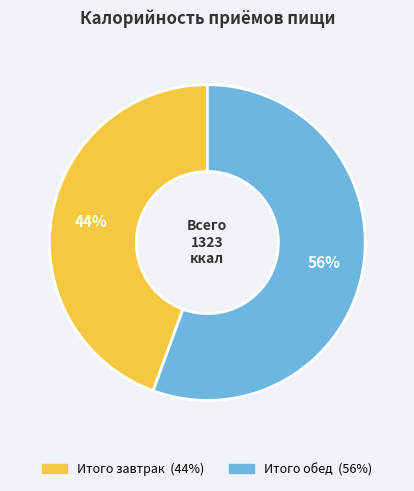

Count the number of slices in the pie.

2